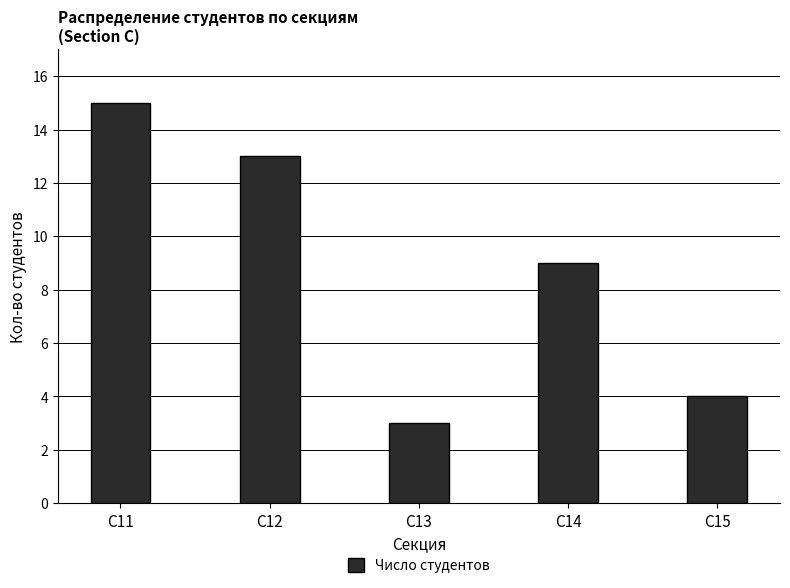

How many bars are there in total?

5